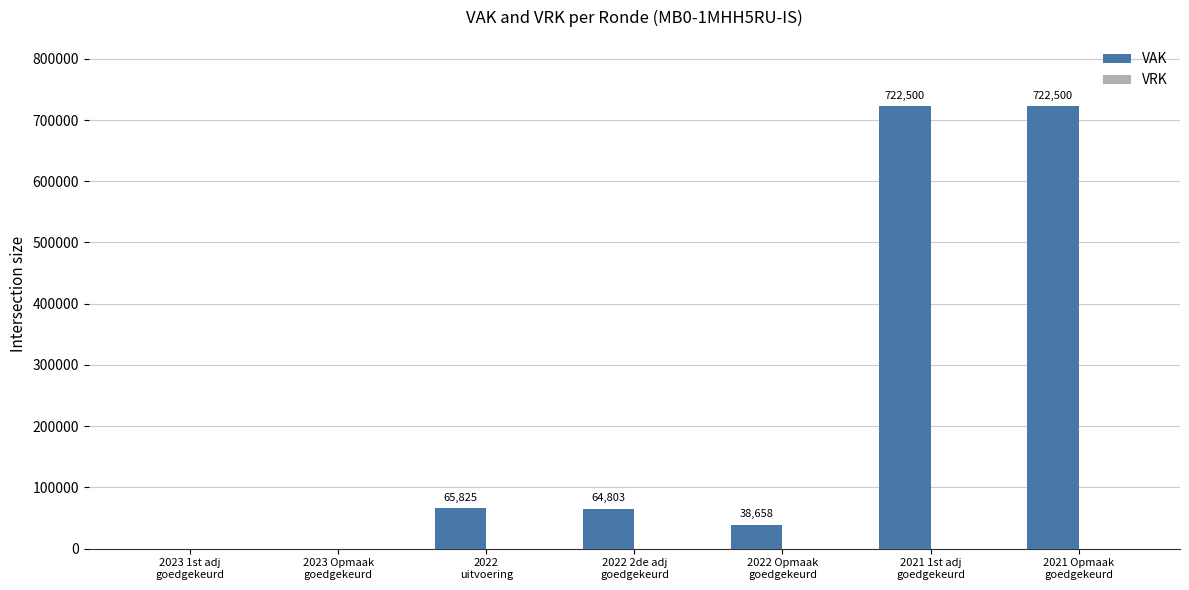

Does the chart contain stacked bars?

No